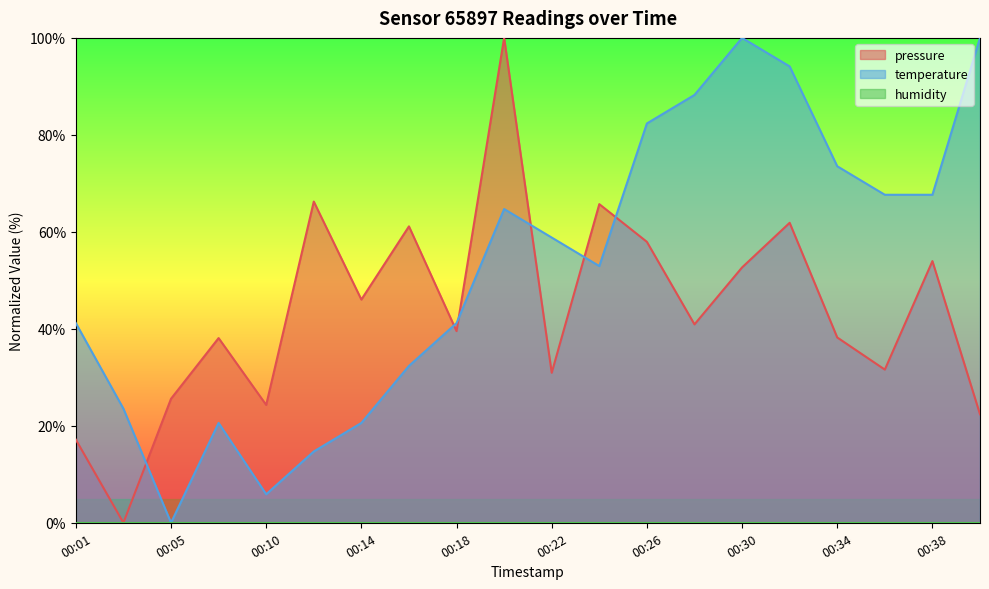

What is the value of the pressure point at the 6th from the left?

66.2